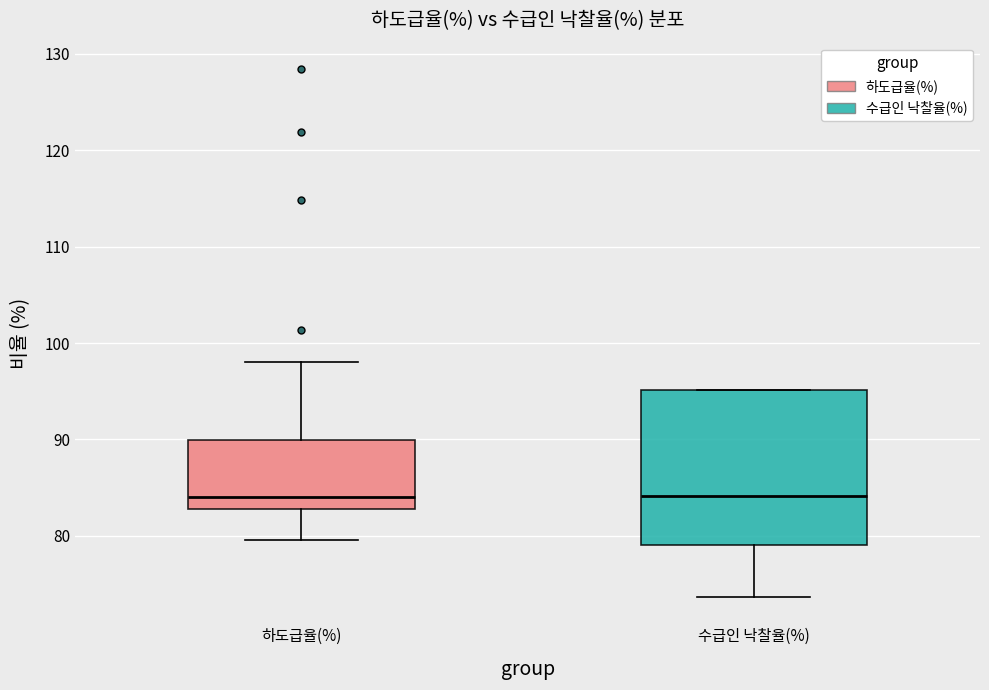

Reading left to right, transcribe this box plot: for each box, give where its median line is, the range the box spans, and where its two whiskers end, as read against the y-axis. The values are not printed on the chart, so give them approximately, as read against the axis.

하도급율(%): median 84, box 83 to 90, whiskers 80 to 98
수급인 낙찰율(%): median 84, box 79 to 95, whiskers 74 to 95